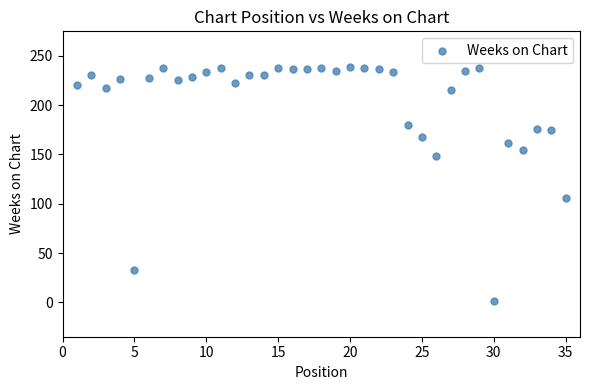

What is the range of Y values (max minus min)?

238